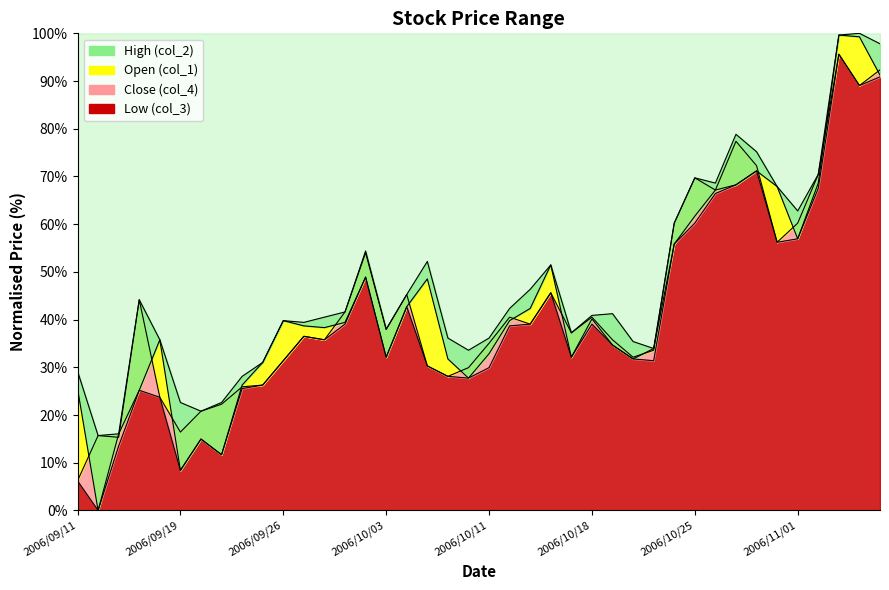

In col_4, how many points are higher than both neighbors (excluding endpoints)?

11